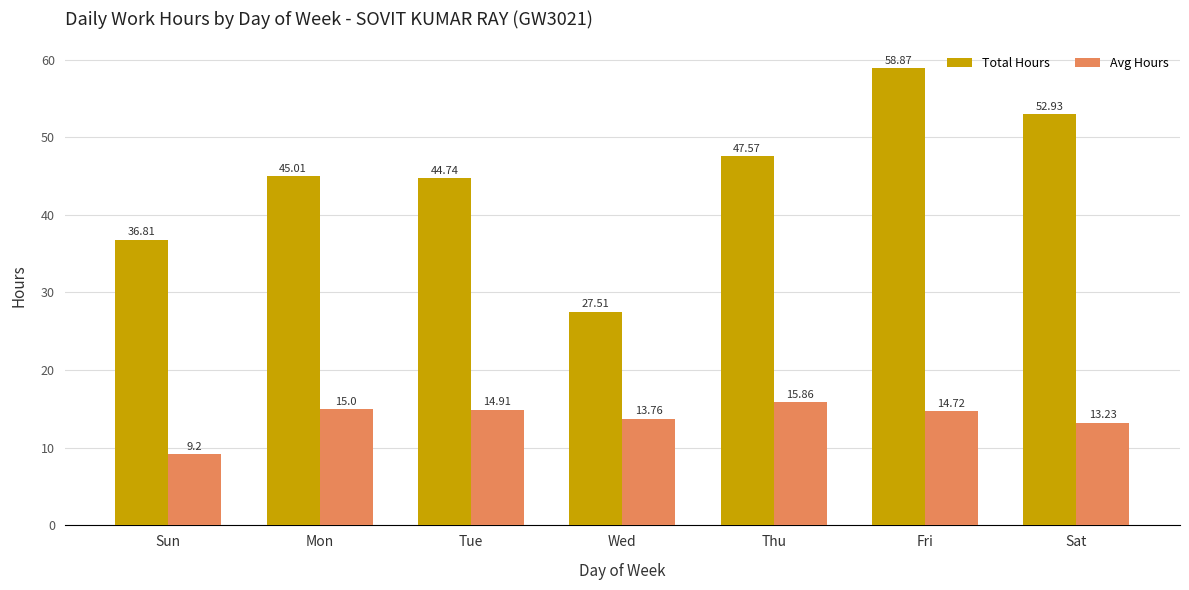

At which label does Avg Hours reach its minimum?

Sun